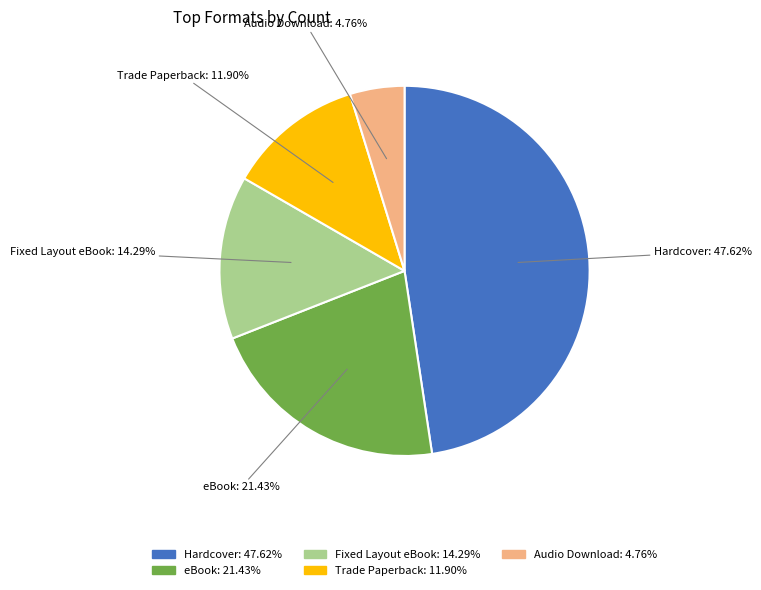

What percentage is the Hardcover slice, to the nearest percent?

48%